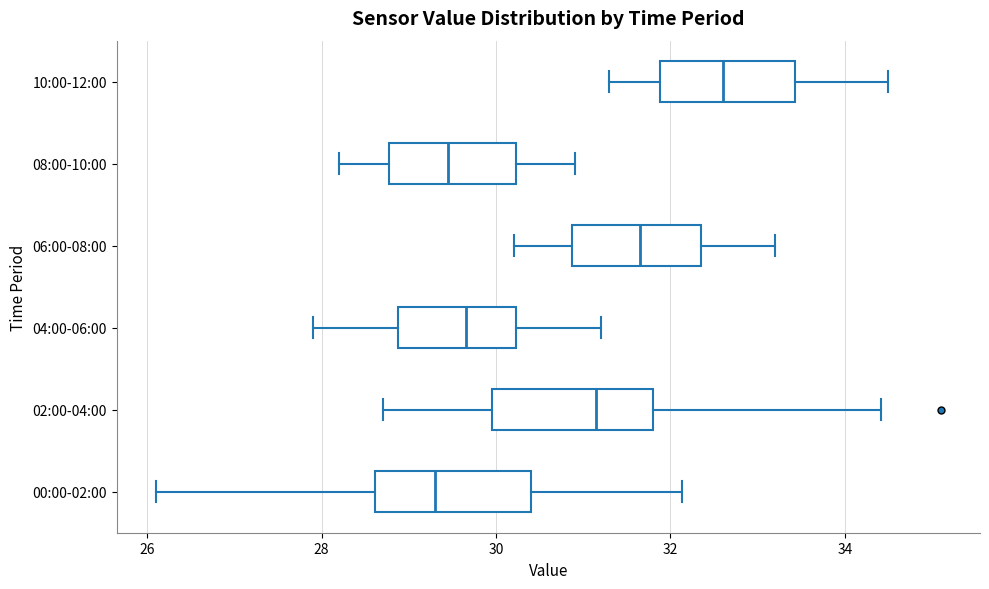

Reading bottom to top, read every box against the x-axis: the position of its median line, the range the box covers, and the ends of its whiskers. The values are not printed on the chart, so give them approximately, as read against the axis.

00:00-02:00: median 29.4, box 28.6 to 30.4, whiskers 26.2 to 32.2
02:00-04:00: median 31.2, box 30.0 to 31.8, whiskers 28.8 to 34.4
04:00-06:00: median 29.6, box 28.8 to 30.2, whiskers 28.0 to 31.2
06:00-08:00: median 31.6, box 30.8 to 32.4, whiskers 30.2 to 33.2
08:00-10:00: median 29.4, box 28.8 to 30.2, whiskers 28.2 to 31.0
10:00-12:00: median 32.6, box 31.8 to 33.4, whiskers 31.4 to 34.6